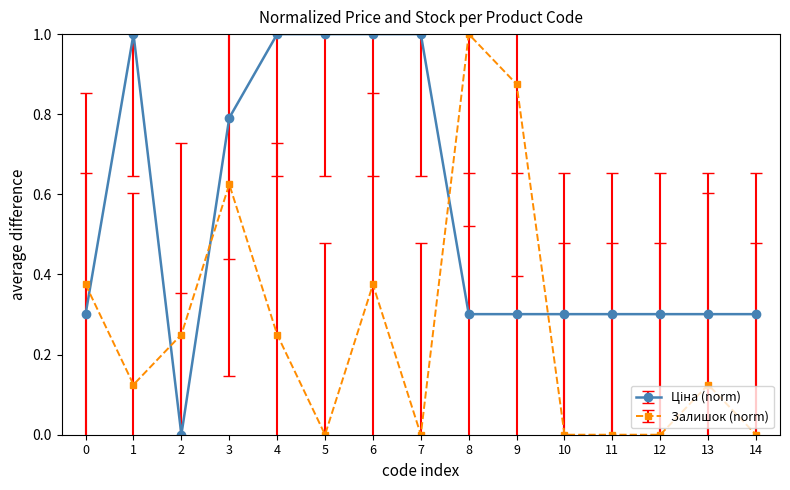

Between 3 and 11, which series saw the biggest shift?

Залишок (norm)